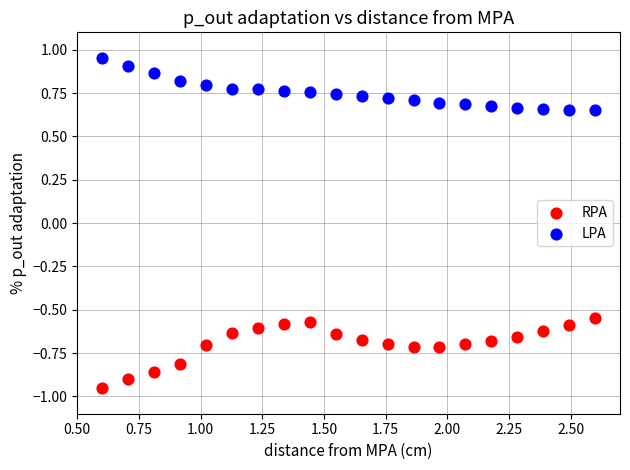

Across all data points, what is the range of X values (max minus min)?

2.0